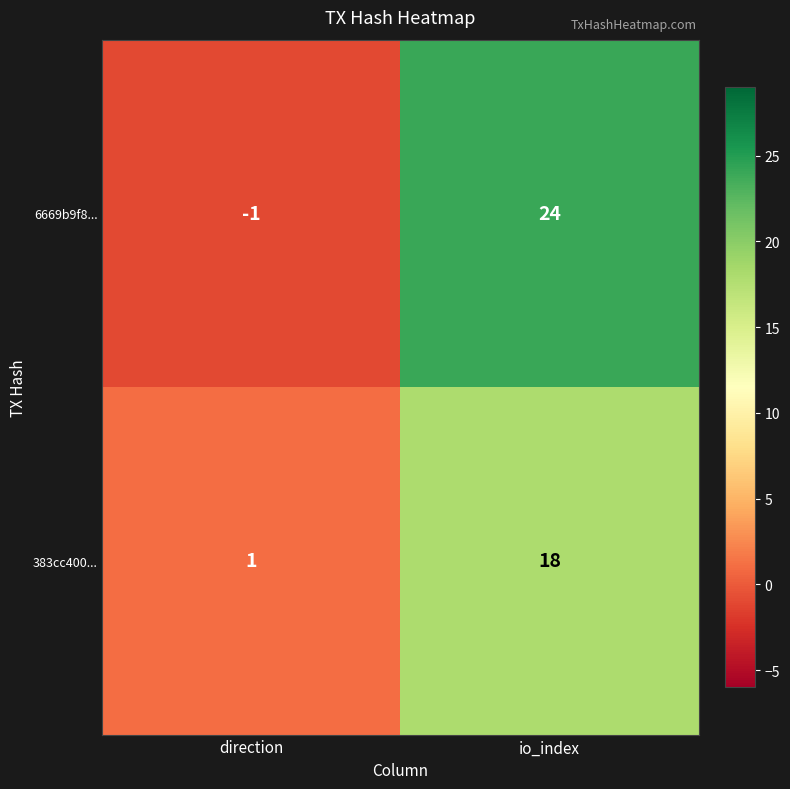

At which category does the chart reach its minimum across all series?

direction